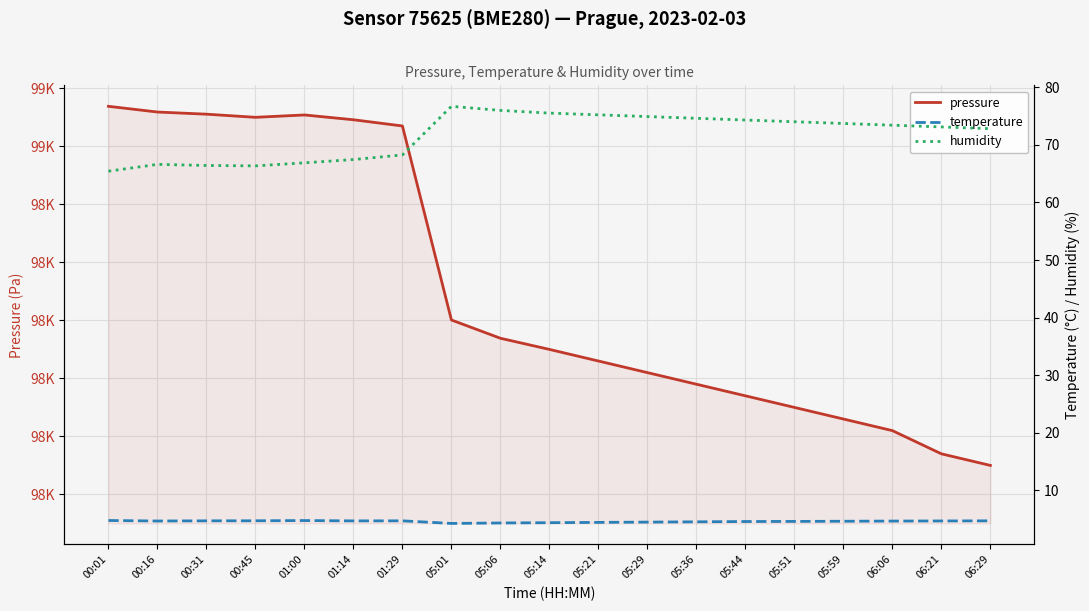

Reading left to right, transcribe all the data shown in this chart.

pressure: 99069.1	99059.2	99055.5	99050.1	99054.2	99045.9	99035.2	98700.7	98669.2	98650.0	98630.0	98610.0	98590.0	98570.0	98550.0	98530.0	98510.0	98470.0	98450.0
temperature: 4.8	4.7	4.7	4.7	4.8	4.7	4.7	4.3	4.3	4.4	4.5	4.5	4.5	4.6	4.6	4.7	4.7	4.7	4.7
humidity: 65.4	66.6	66.4	66.3	66.9	67.4	68.2	76.7	76.0	75.5	75.2	74.9	74.6	74.3	74.0	73.7	73.4	73.1	72.8